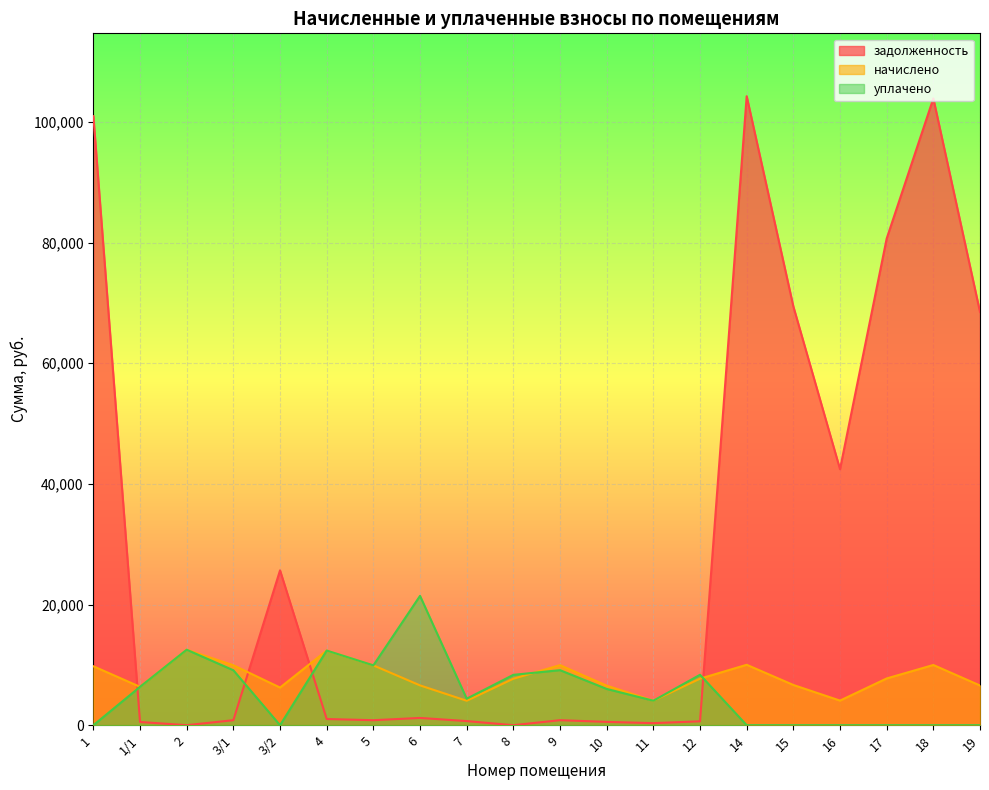

What is the label of the 3rd point from the left?

2